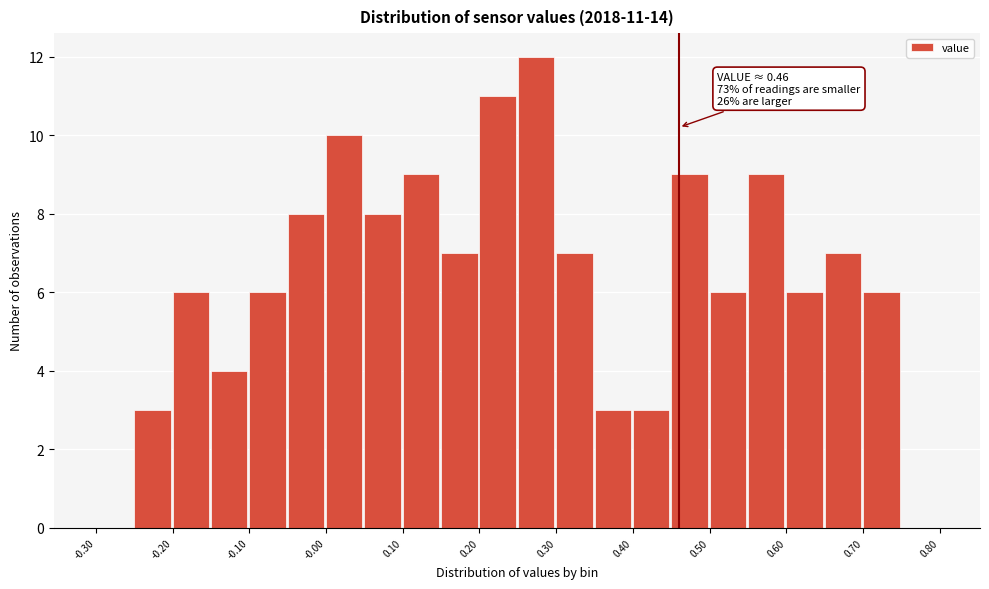

Which range on the x-axis has the tallest bar?

0.25 to 0.30